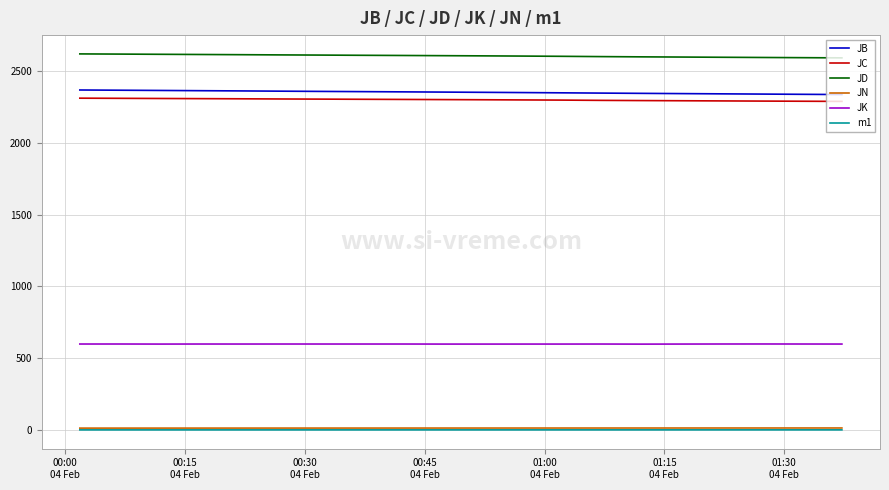

True or false: JK and JD cross at least once.

False